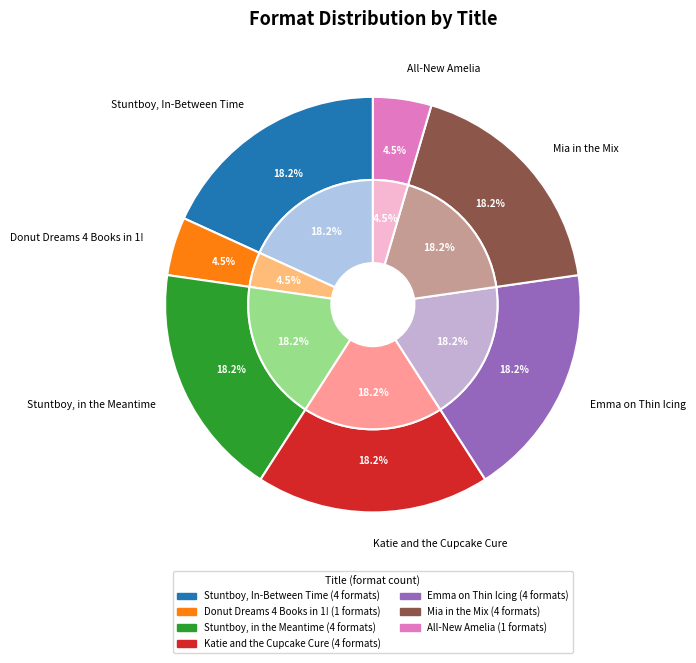

The Mia in the Mix slice represents 32% of the pie. True or false?

False